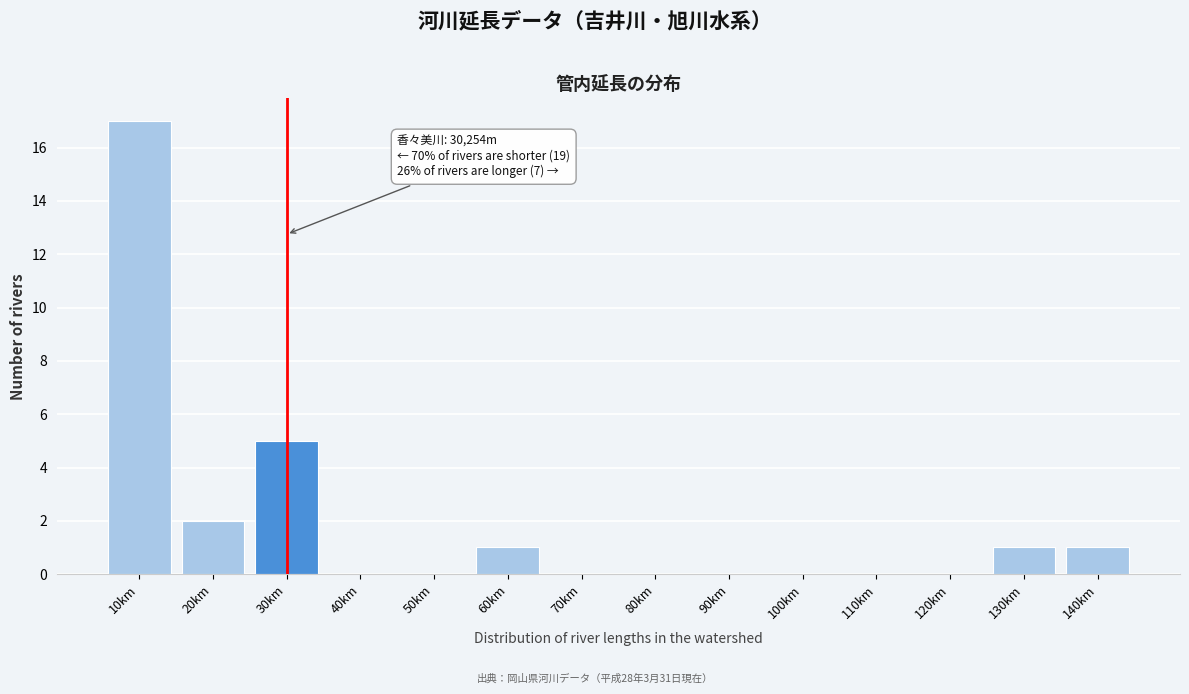

Reading left to right, what are all the values shown in this chart?

10km=17	20km=2	30km=5	40km=0	50km=0	60km=1	70km=0	80km=0	90km=0	100km=0	110km=0	120km=0	130km=1	140km=1